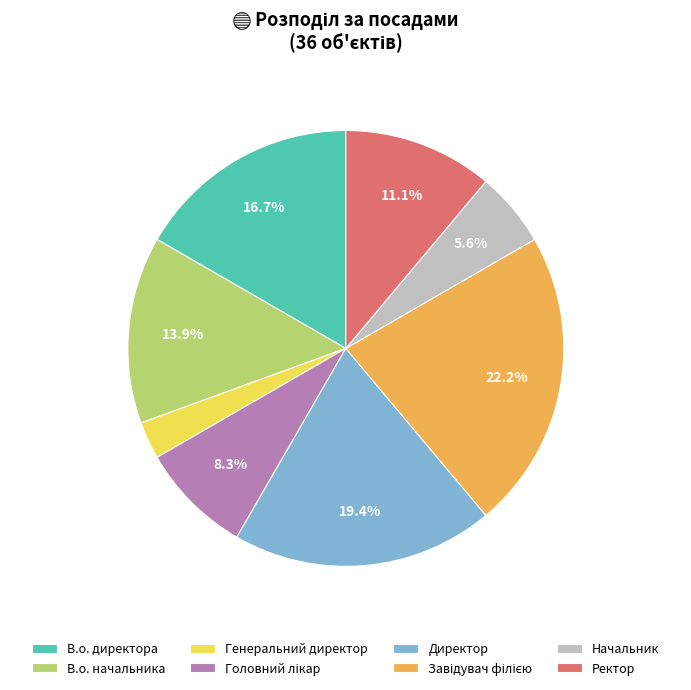

How many segments does this pie chart have?

8